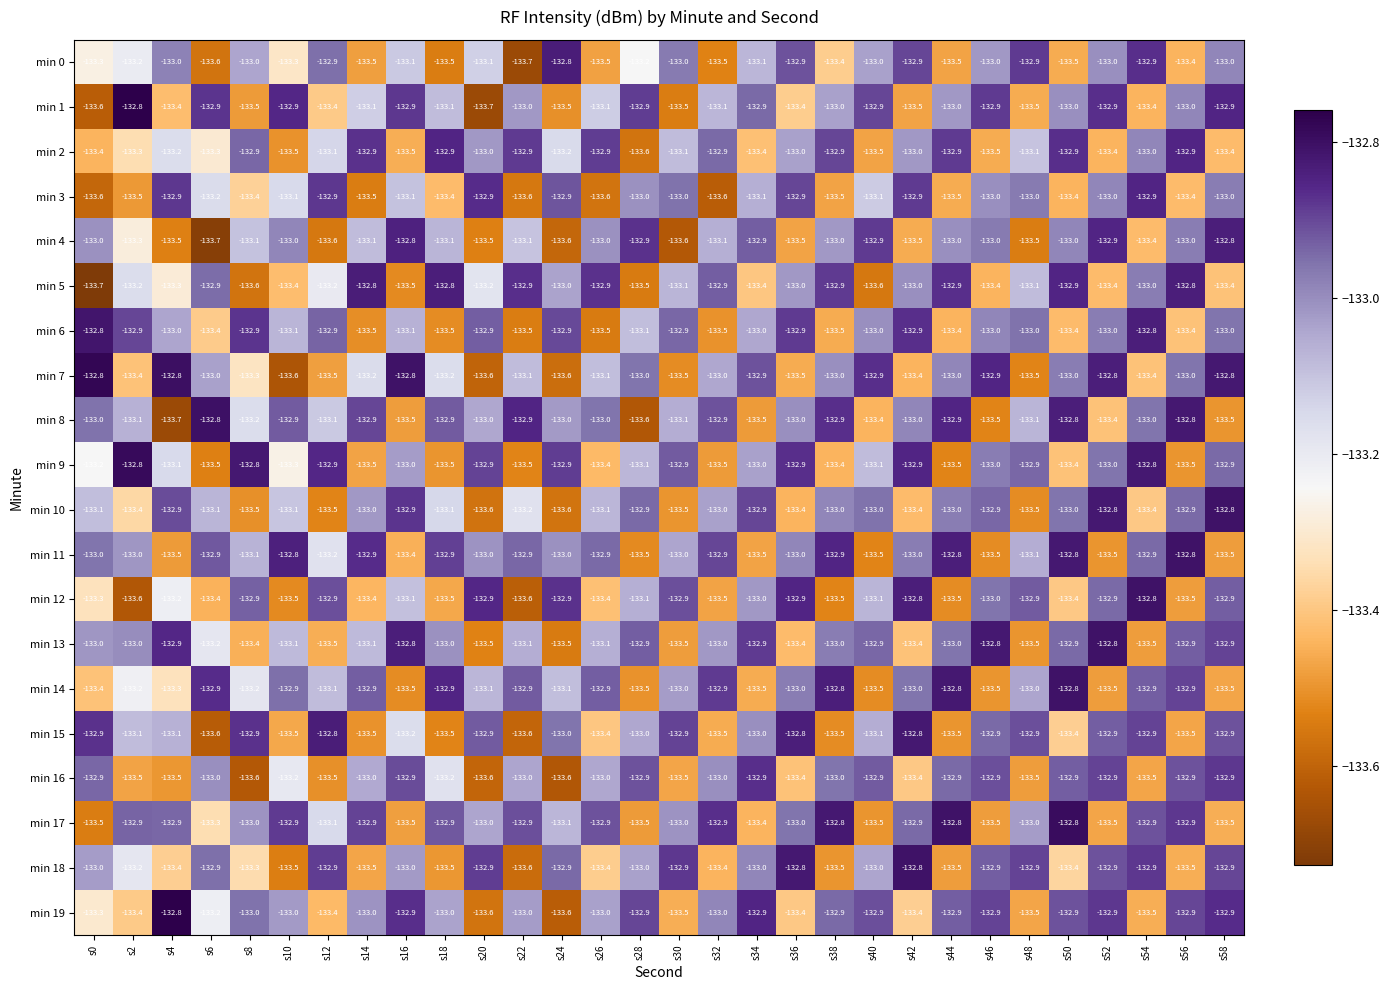

How many min 11 values are between -133 and -132?

19